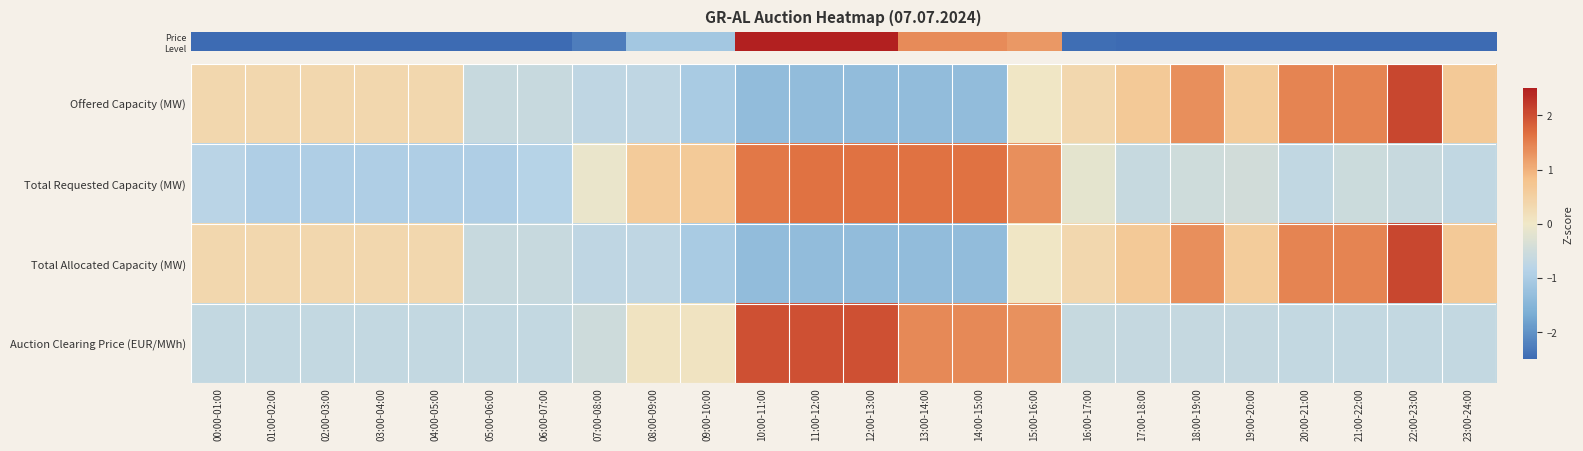

Which has a higher value, 04:00-05:00 or 05:00-06:00?

04:00-05:00